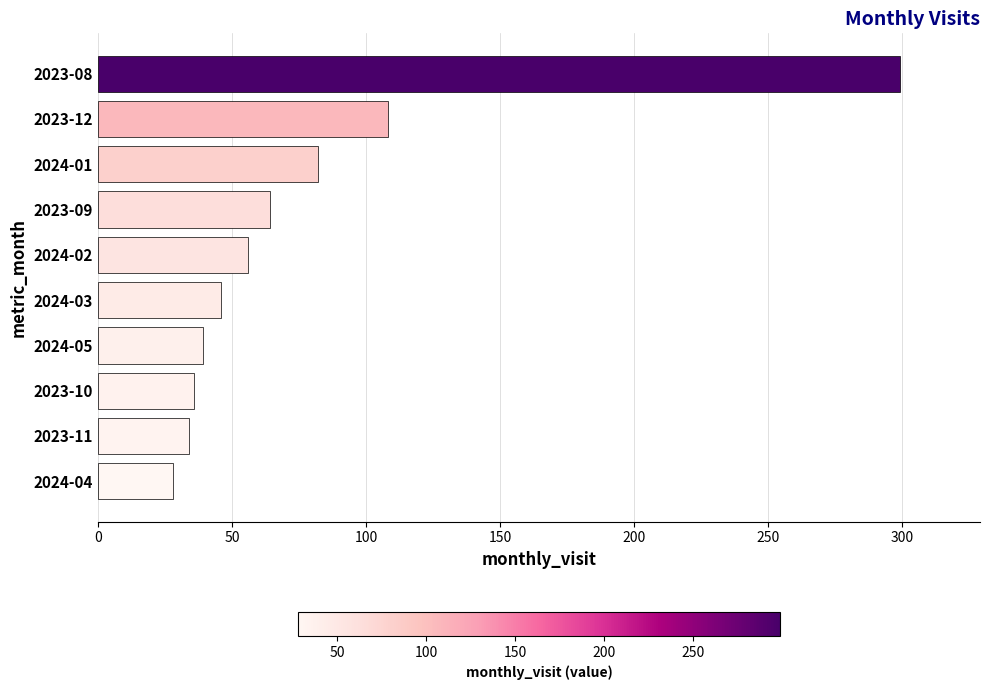

What is the minimum value shown in the chart?

28